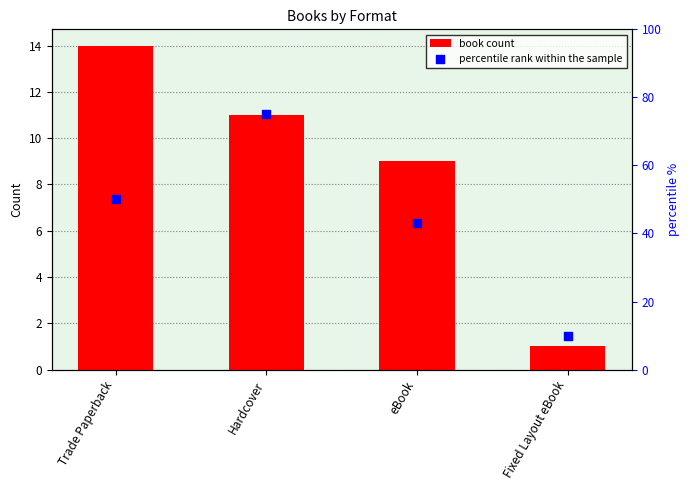

Which series has the widest spread of Y values?

percentile rank within the sample